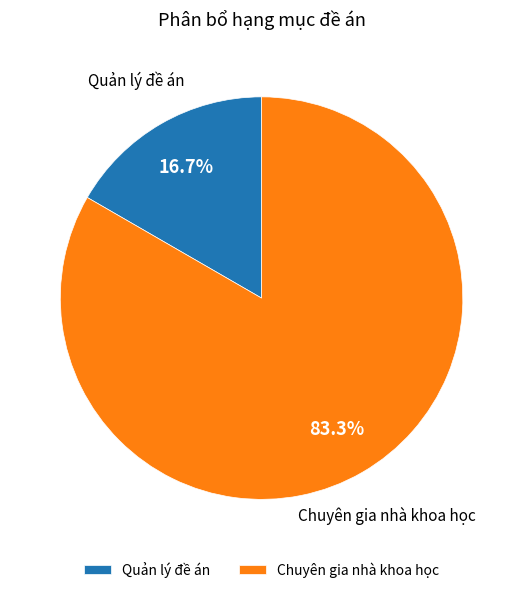

Is it true that Chuyên gia nhà khoa học is 83% of the pie?

True